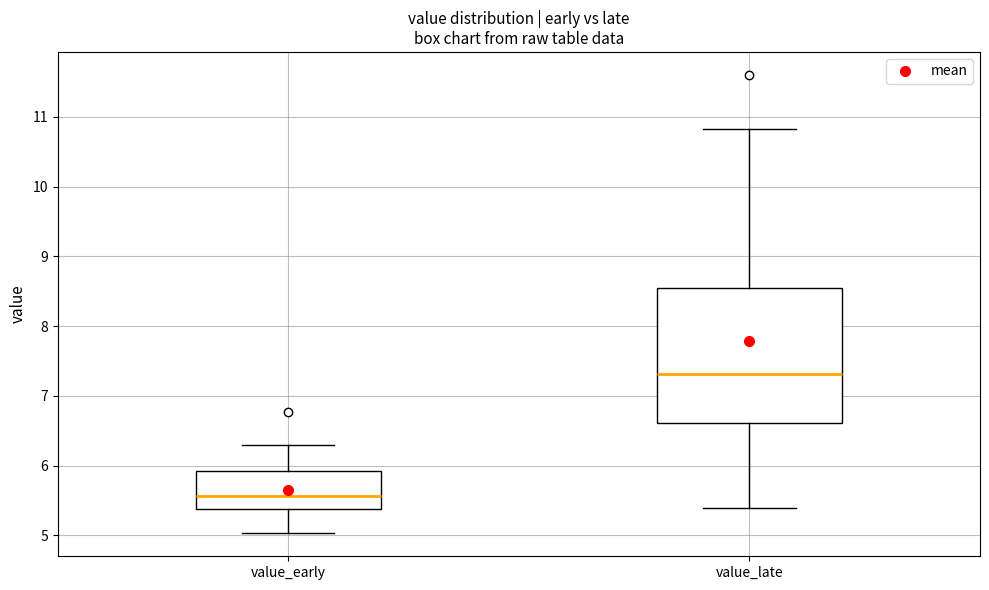

Reading left to right, transcribe this box plot: for each box, give where its median line is, the range the box spans, and where its two whiskers end, as read against the y-axis. The values are not printed on the chart, so give them approximately, as read against the axis.

value_early: median 5.6, box 5.4 to 5.9, whiskers 5.0 to 6.3
value_late: median 7.3, box 6.6 to 8.5, whiskers 5.4 to 10.8